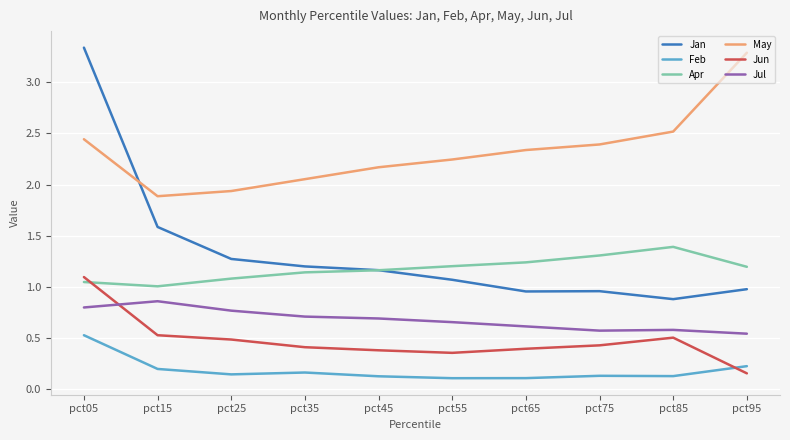

Is the value of Apr at pct65 greater than the value of Feb at pct25?

Yes